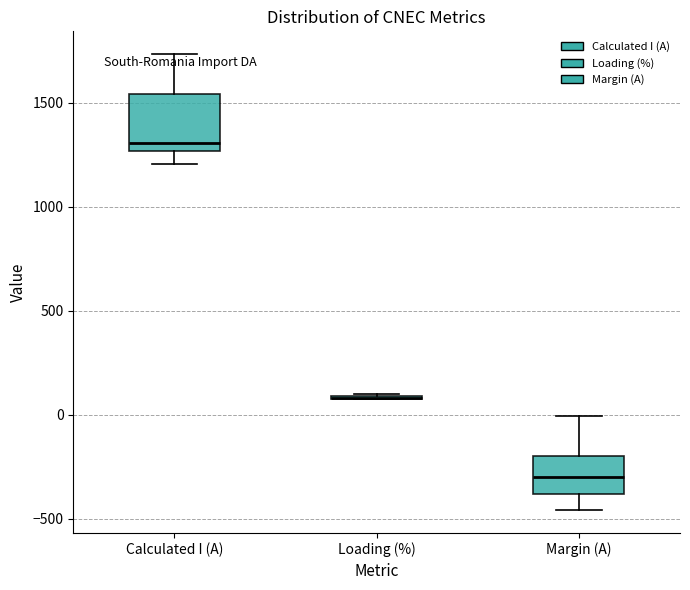

Which box is the tallest, from its lower edge to its upper edge?

Calculated I (A)